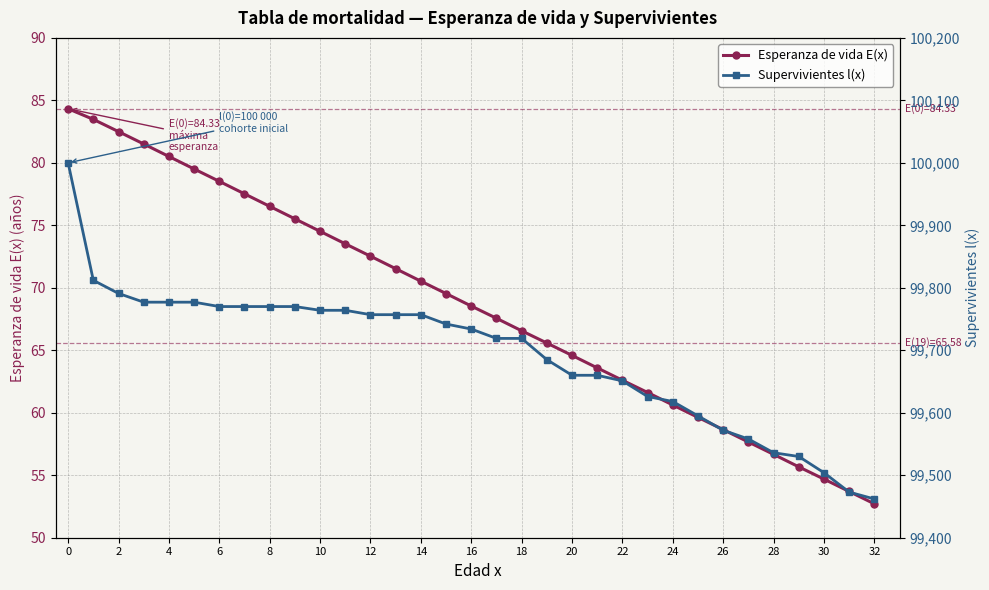

Reading right to left, list all the values displayed in this chart.

Esperanza de vida E(x): 52.7	53.7	54.7	55.7	56.7	57.7	58.6	59.6	60.6	61.6	62.6	63.6	64.6	65.6	66.6	67.6	68.5	69.5	70.5	71.5	72.5	73.5	74.5	75.5	76.5	77.5	78.5	79.5	80.5	81.5	82.5	83.5	84.3
Supervivientes l(x): 99462.0	99473.0	99504.0	99530.0	99536.0	99558.0	99572.0	99595.0	99618.0	99626.0	99651.0	99660.0	99660.0	99685.0	99719.0	99719.0	99734.0	99742.0	99757.0	99757.0	99757.0	99764.0	99764.0	99770.0	99770.0	99770.0	99770.0	99777.0	99777.0	99777.0	99791.0	99812.0	100000.0